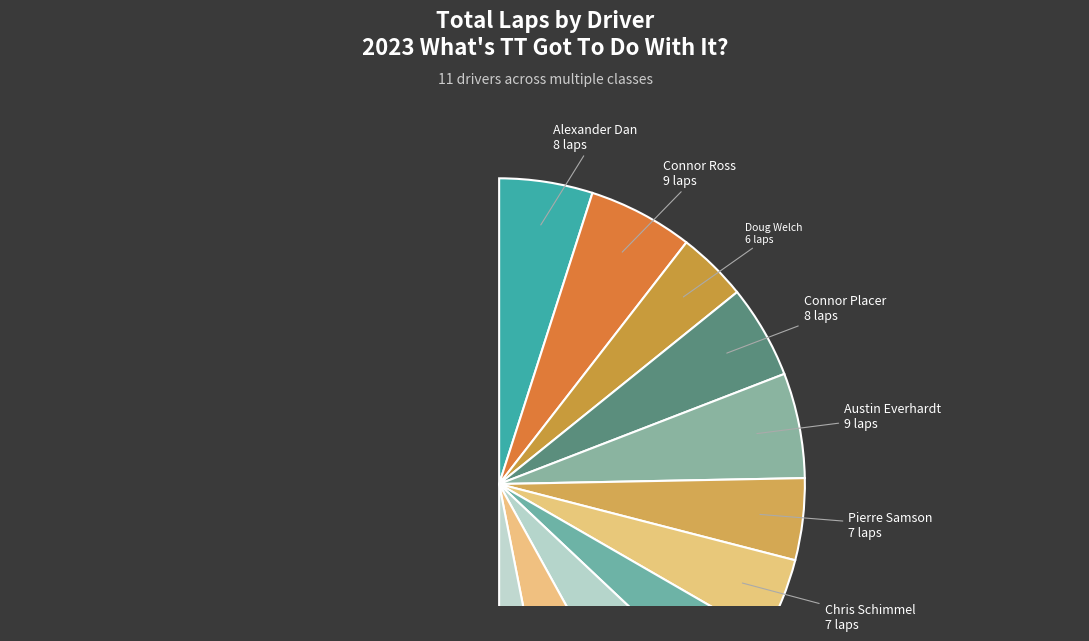

To the nearest percent, what percentage of the pie is Austin Everhardt?

11%